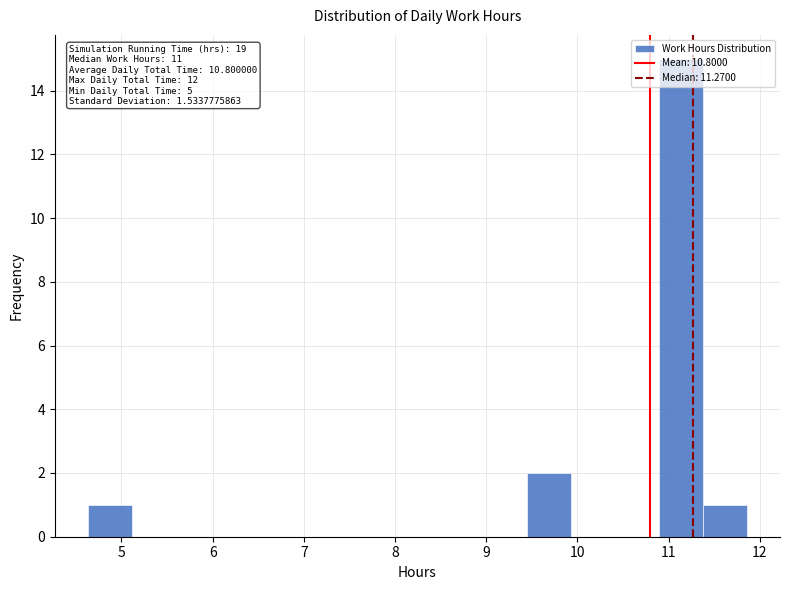

Which range on the x-axis has the tallest bar?

10.9 to 11.4